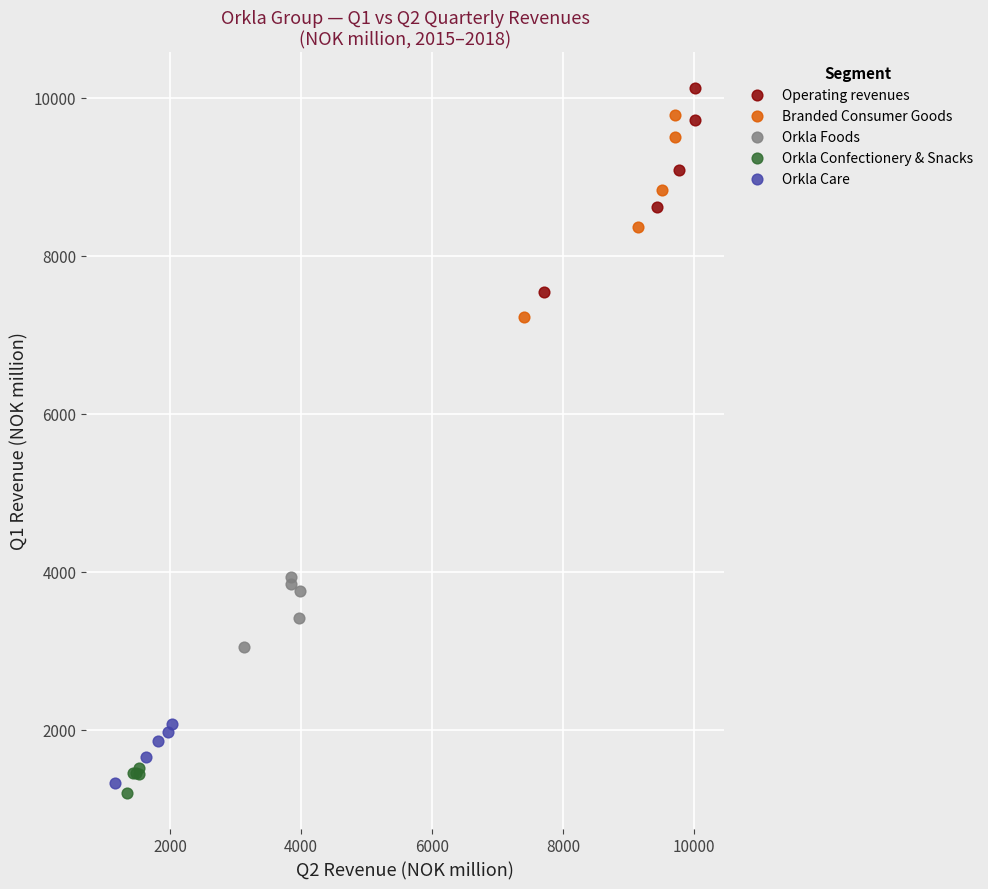

Which series reaches the minimum Y coordinate?

Orkla Confectionery & Snacks